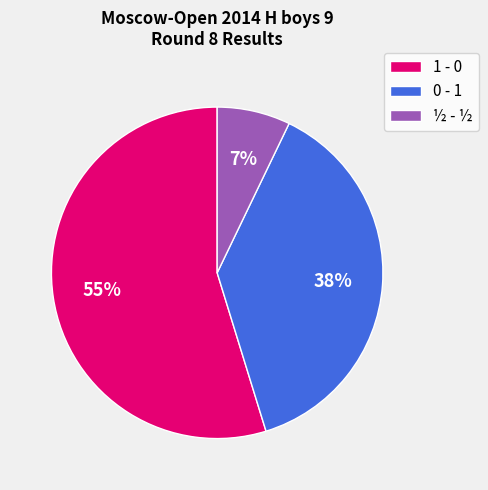

True or false: ½ - ½ accounts for 1% of the total.

False